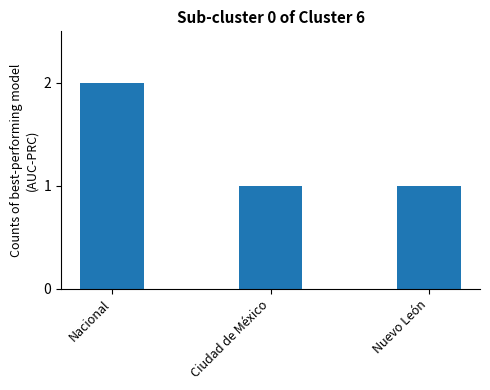

Between Nuevo León and Nacional, which is larger?

Nacional